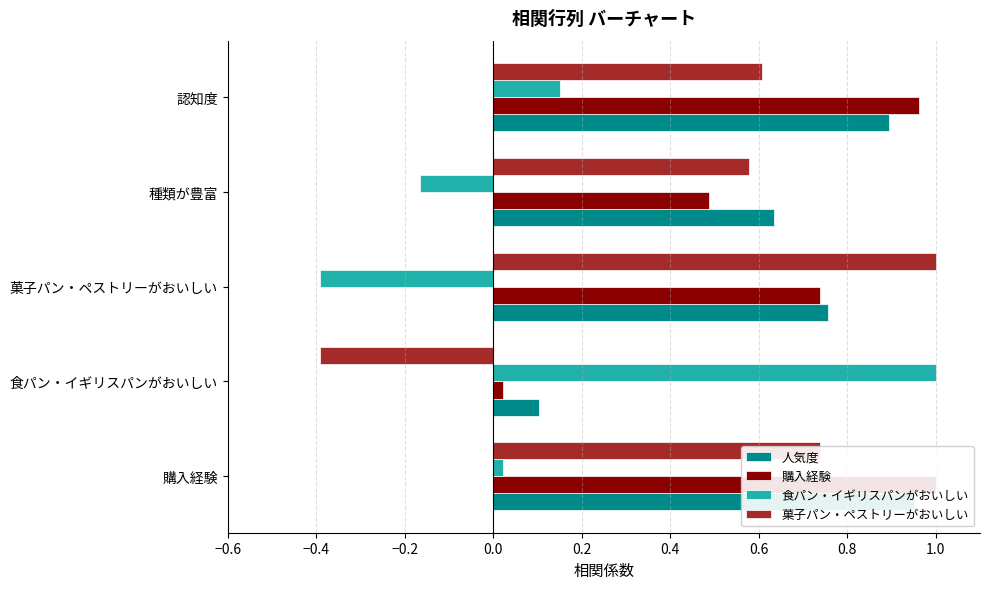

Which series has the largest range (max minus min)?

食パン・イギリスパンがおいしい